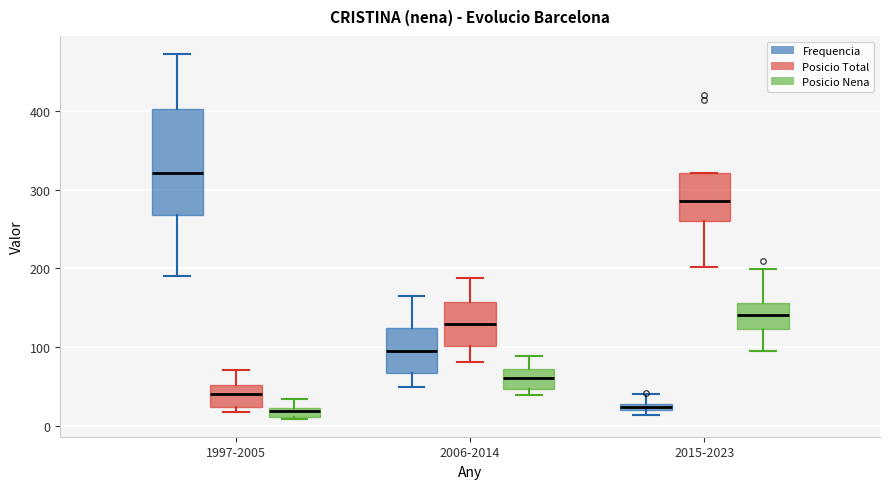

Which box is the tallest, from its lower edge to its upper edge?

1997-2005 (Frequencia)